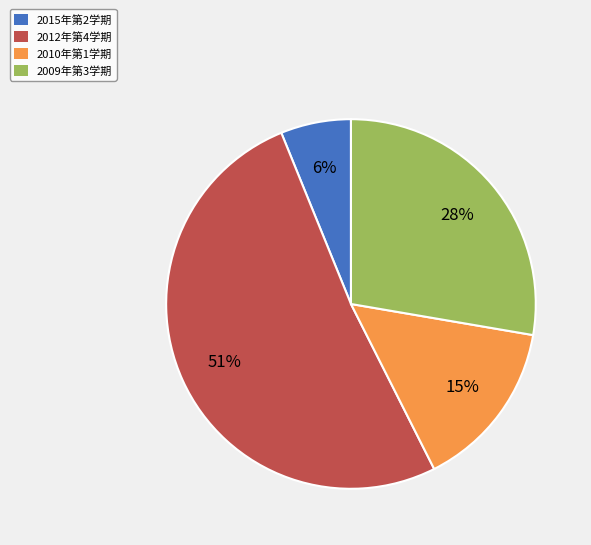

Is there a majority slice in this chart?

Yes